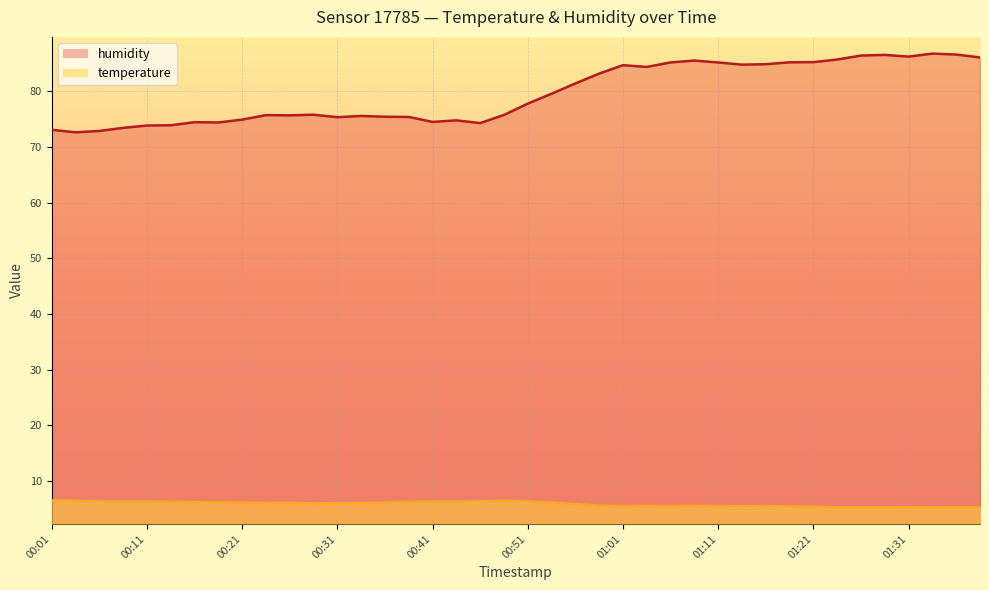

True or false: humidity and temperature intersect in this chart.

False